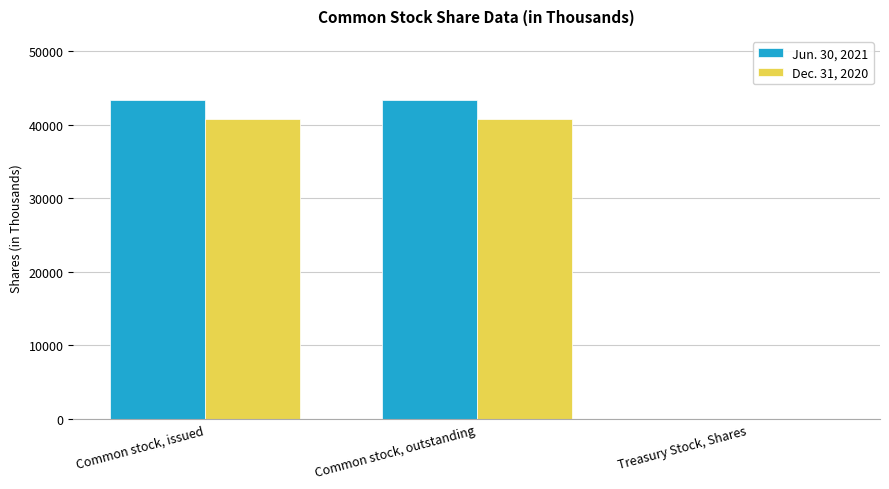

What is the maximum value shown in the chart?

43373